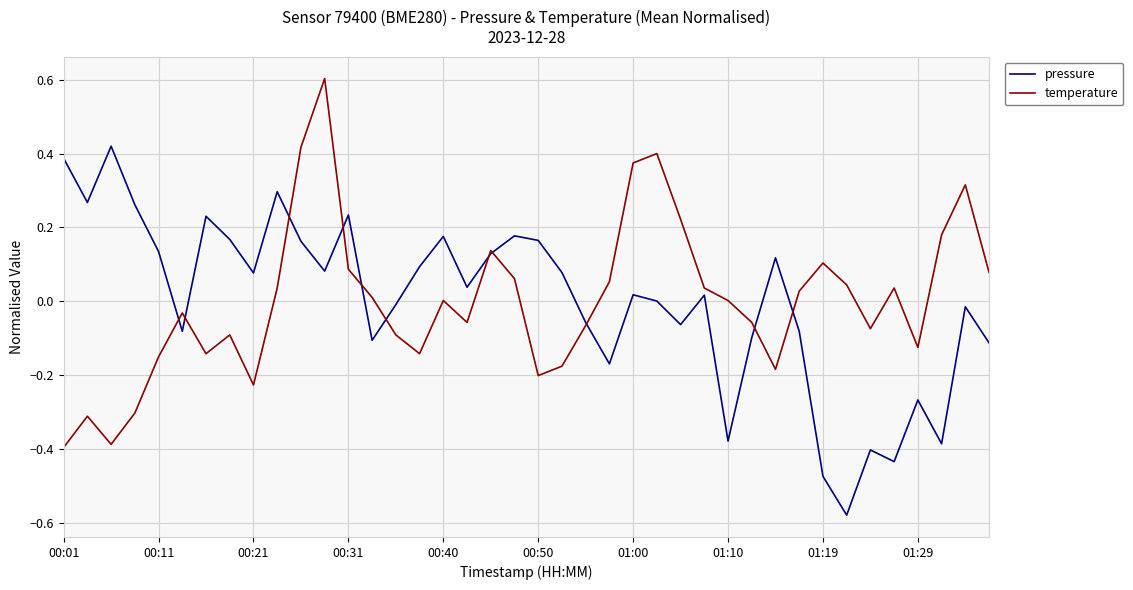

What is the highest value of the temperature series?

0.6